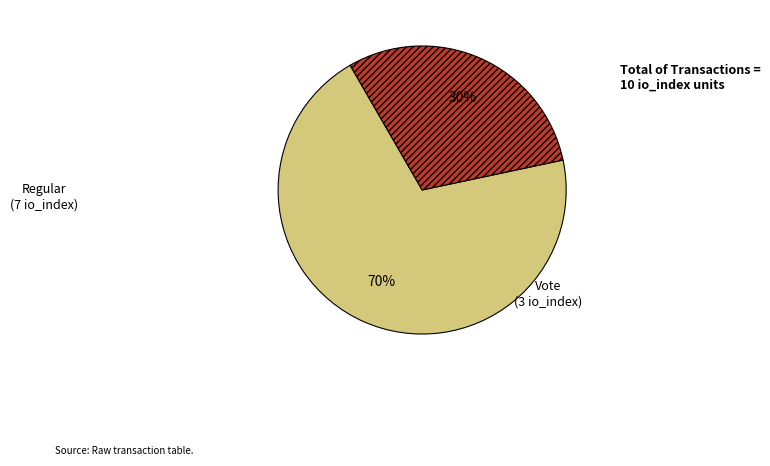

Which slice is the largest?

Regular